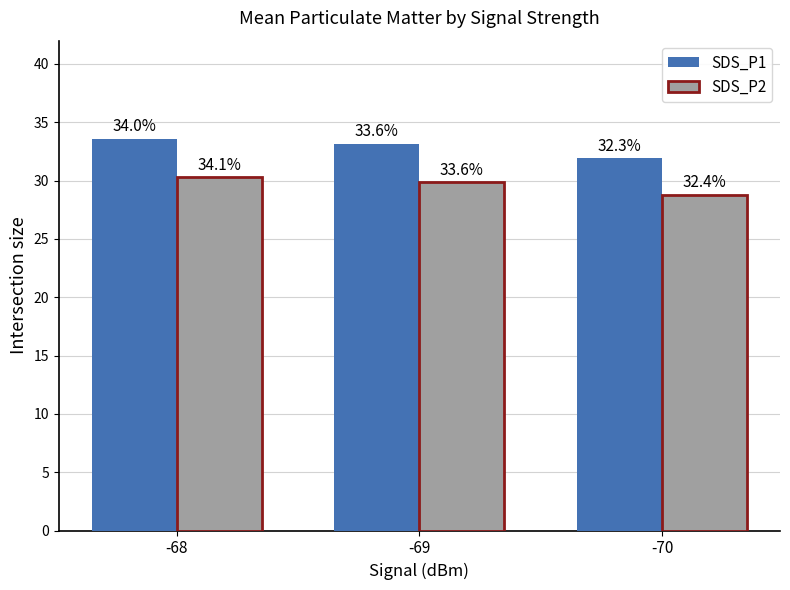

What is the value of the SDS_P2 bar at the 1st from the left?

30.3